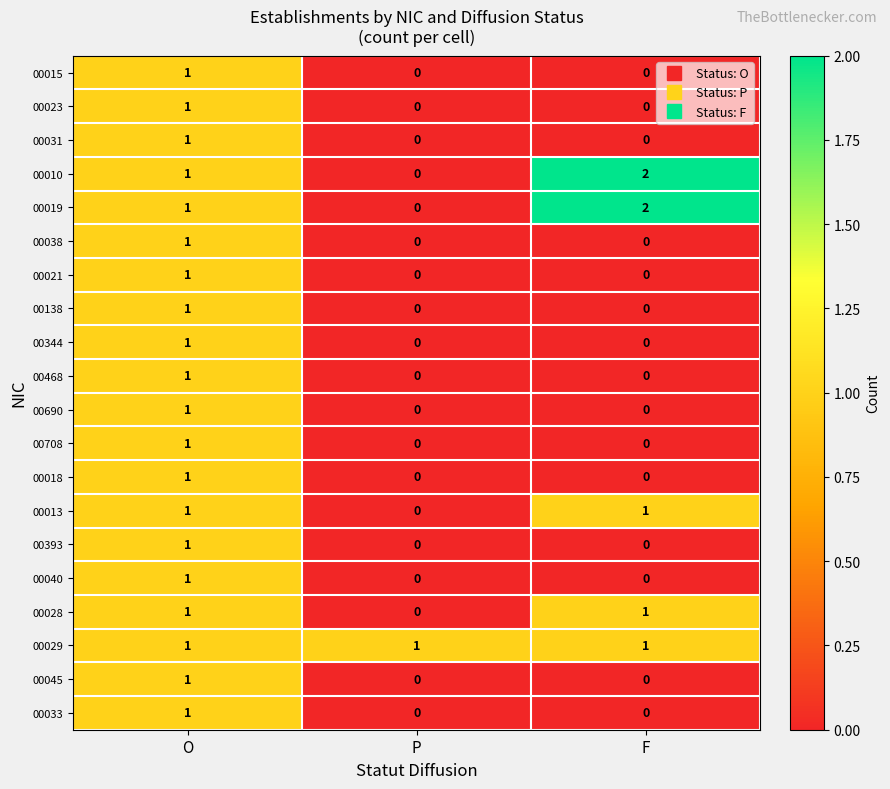

How many 00038 values are between 0 and 1?

3